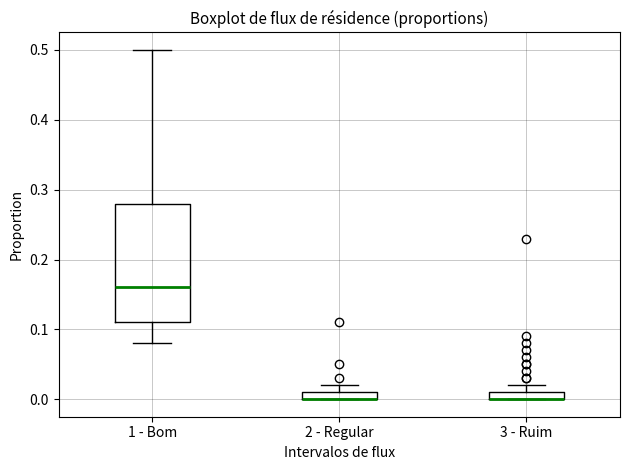

Where is the upper edge of the box for 3 - Ruim on the y-axis? The values are not printed on the chart, so give them approximately, as read against the axis.

0.01